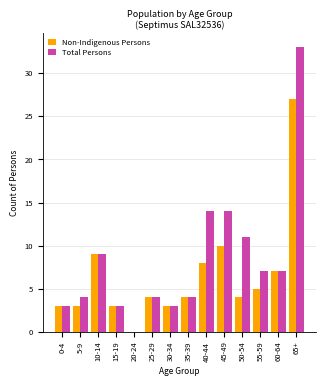

Which series has the largest total across all categories?

Total Persons